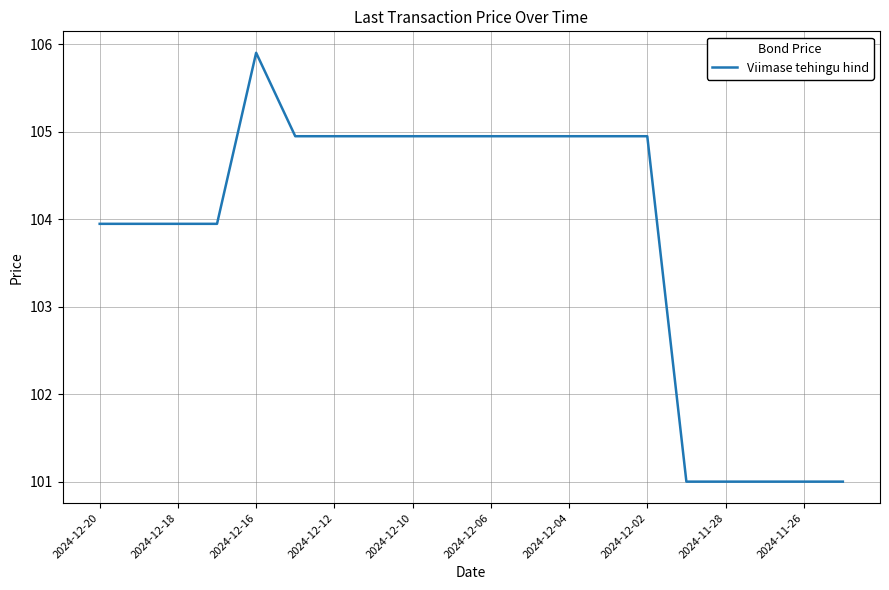

What is the sum of all values?

2076.1